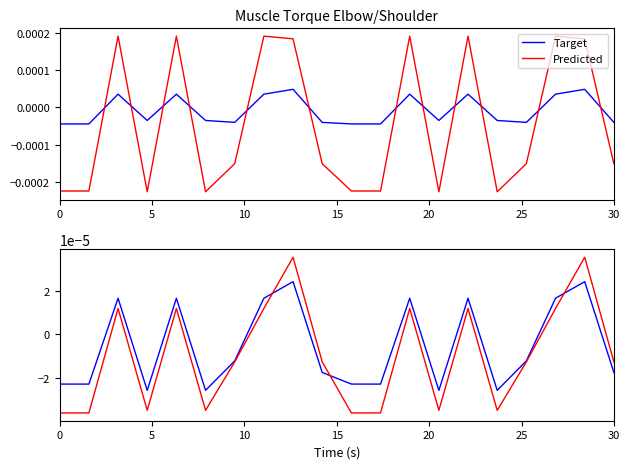

Count the Predicted values in the range 0 to 1.

8